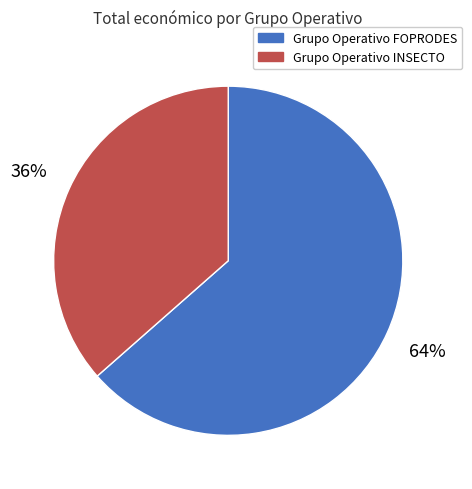

How many segments does this pie chart have?

2